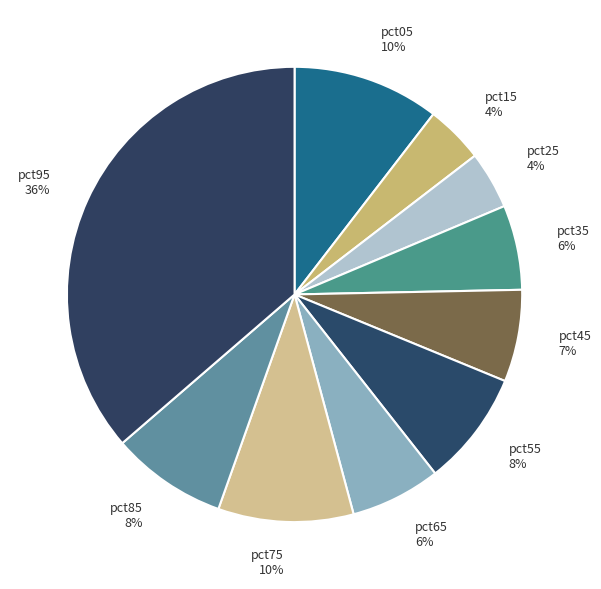

Does pct75 account for over 50% of the chart?

No